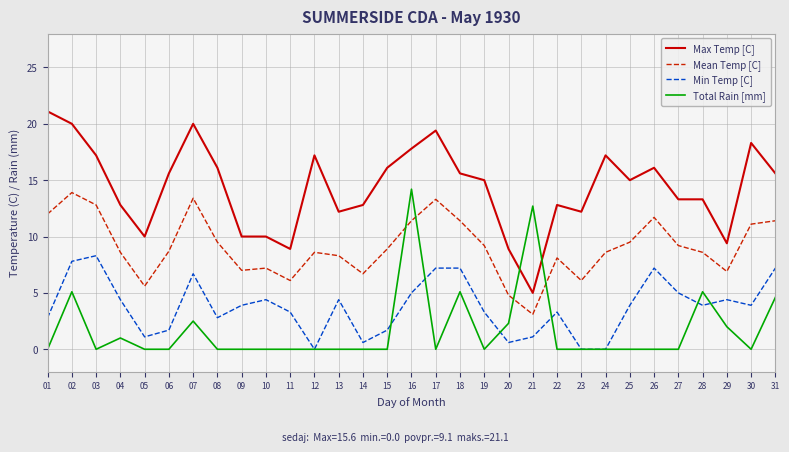

Rank the series at 16 from highest to lowest value.

Max Temp [C], Total Rain [mm], Mean Temp [C], Min Temp [C]